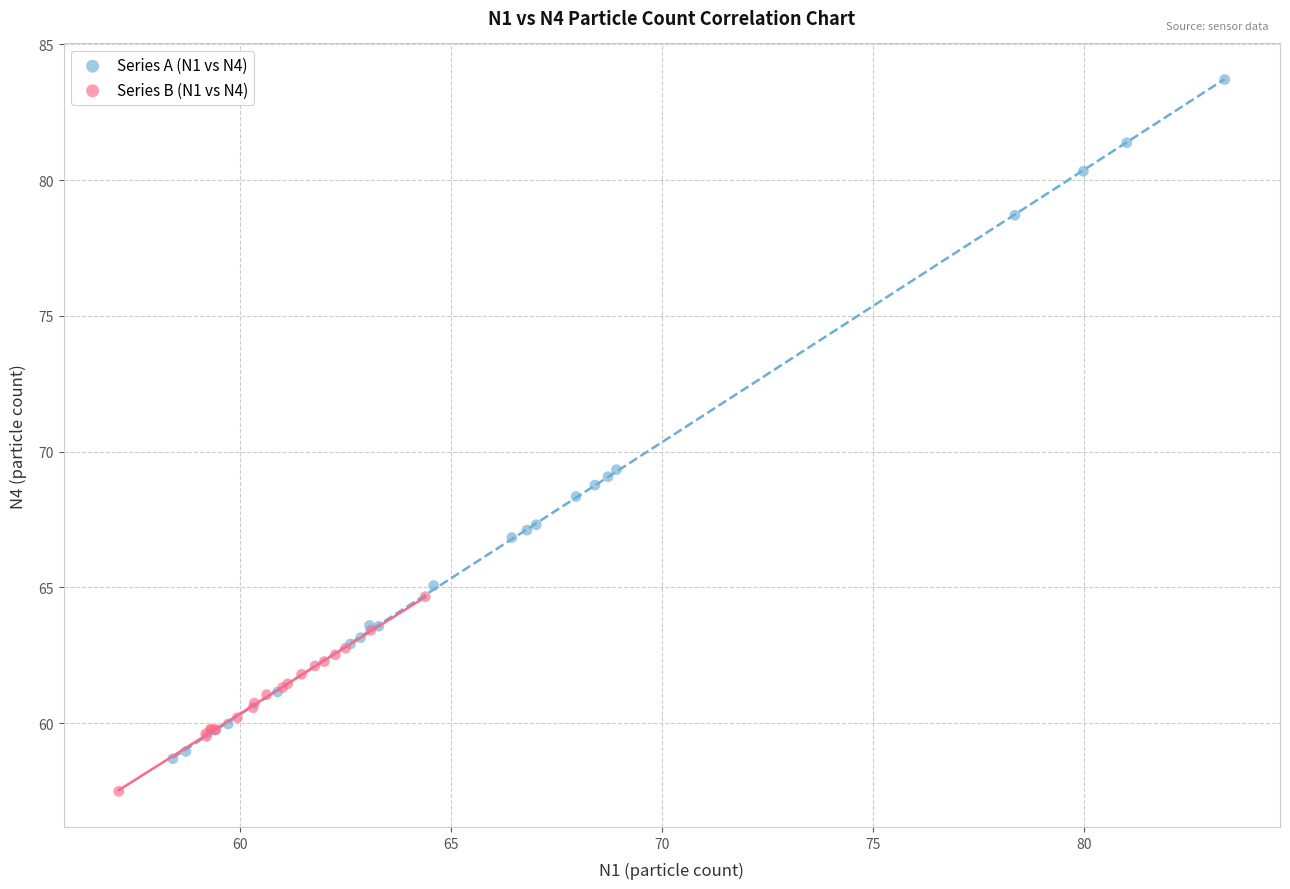

Which series contains the lowest Y value?

Series B (N1 vs N4)